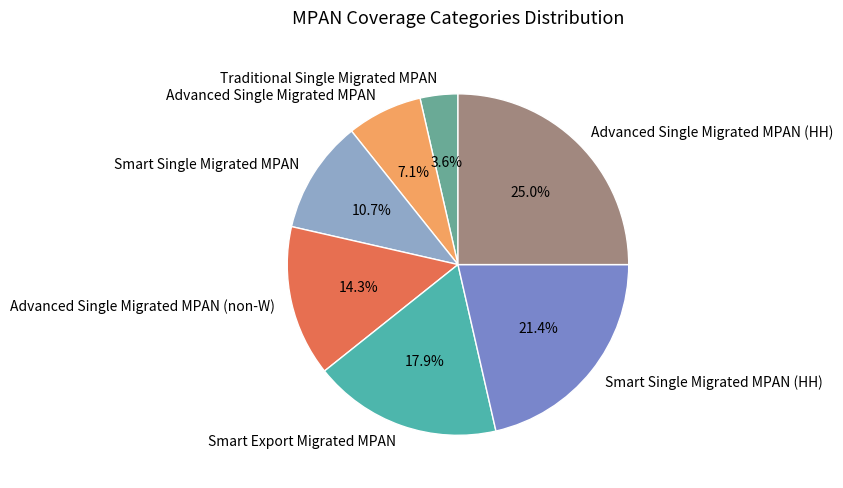

Is it true that Advanced Single Migrated MPAN (HH) is 13% of the pie?

False